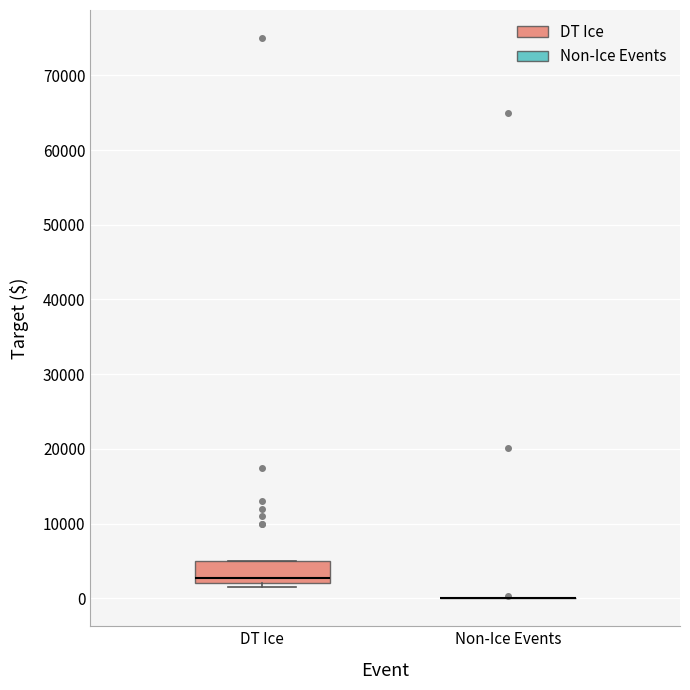

Reading left to right, transcribe this box plot: for each box, give where its median line is, the range the box spans, and where its two whiskers end, as read against the y-axis. The values are not printed on the chart, so give them approximately, as read against the axis.

DT Ice: median 3000, box 2000 to 5000, whiskers 2000 (just below the box's lower edge) to 5000
Non-Ice Events: box collapsed to a line at 0, whiskers 0 to 0